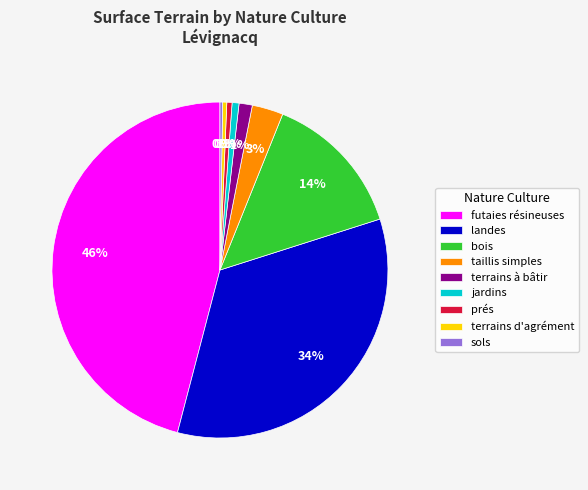

What is the ratio of the value at landes to the value at taillis simples?

11.3